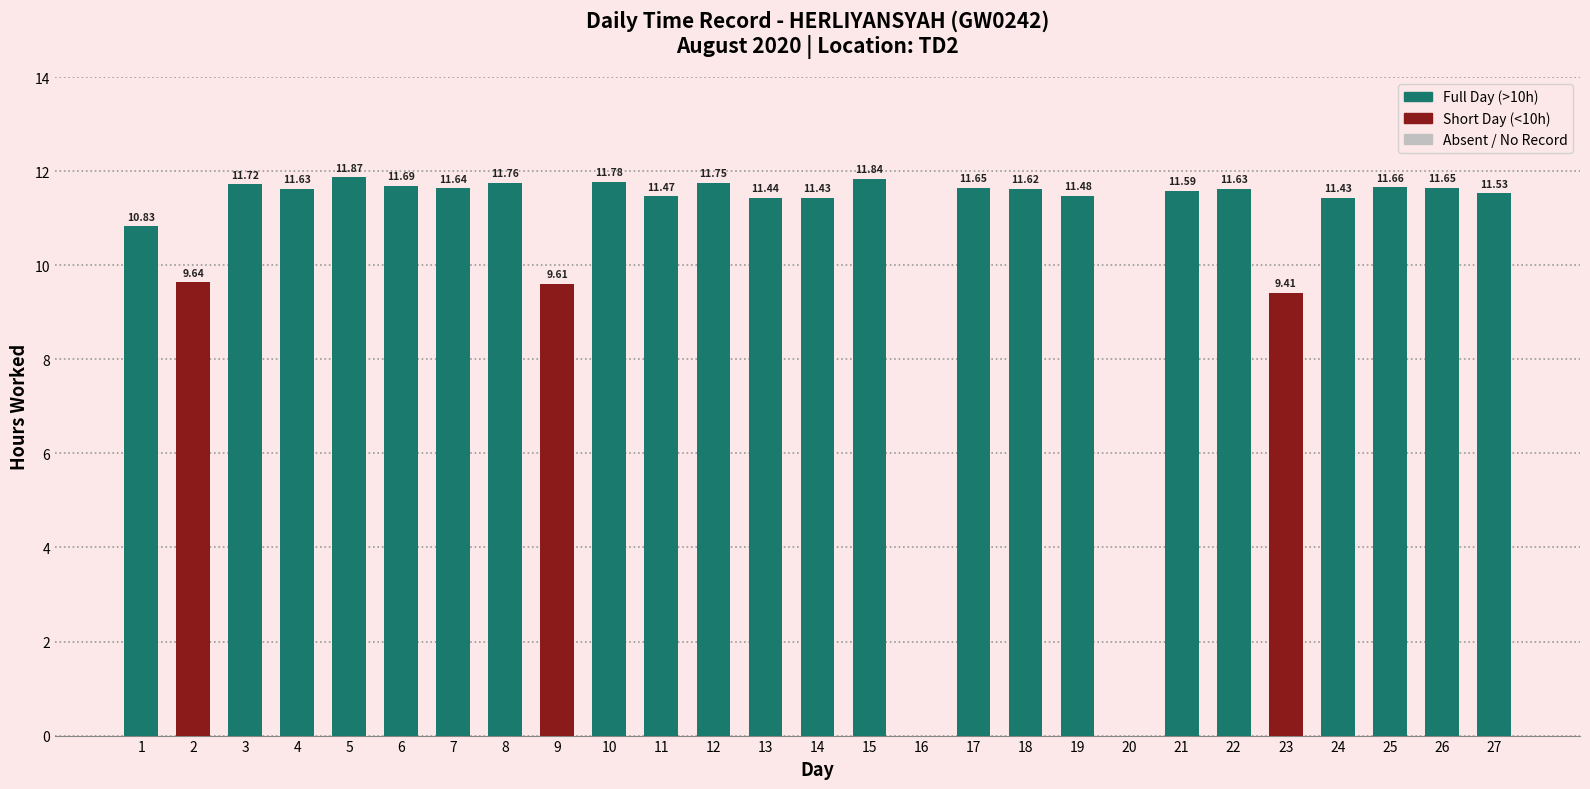

What is the sum of all values?

283.8